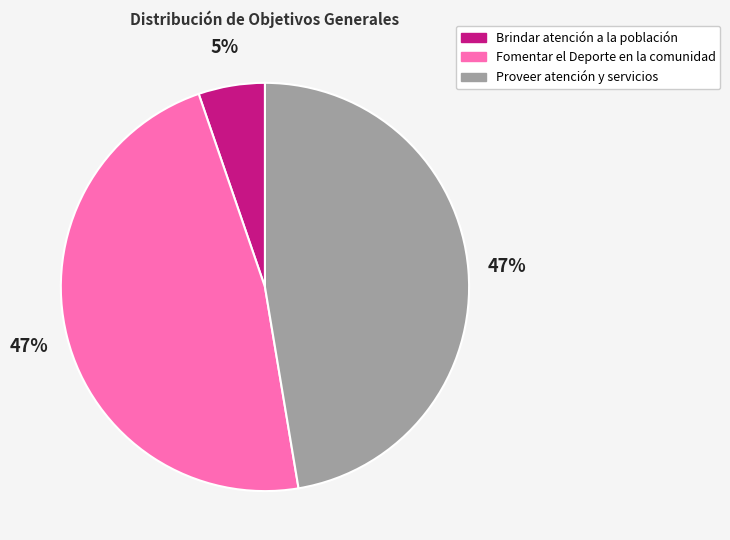

To the nearest percent, what is the difference between the Proveer atención y servicios and Brindar atención a la población slice percentages?

42%